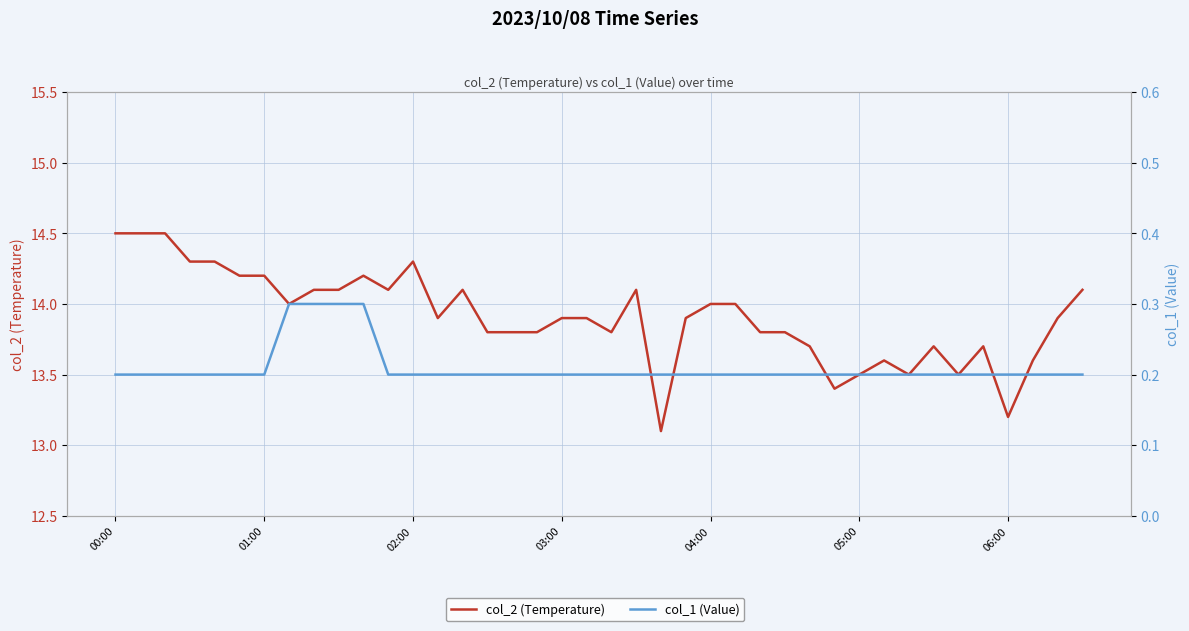

Which has a higher value, 03:00 or 17?

03:00